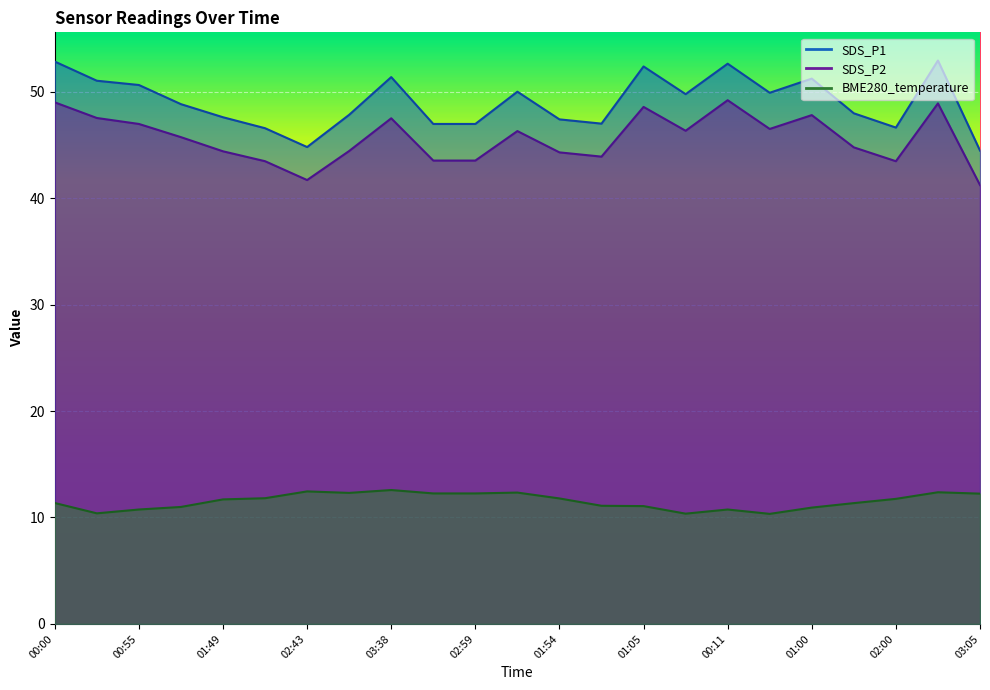

How many distinct data groups are displayed?

3